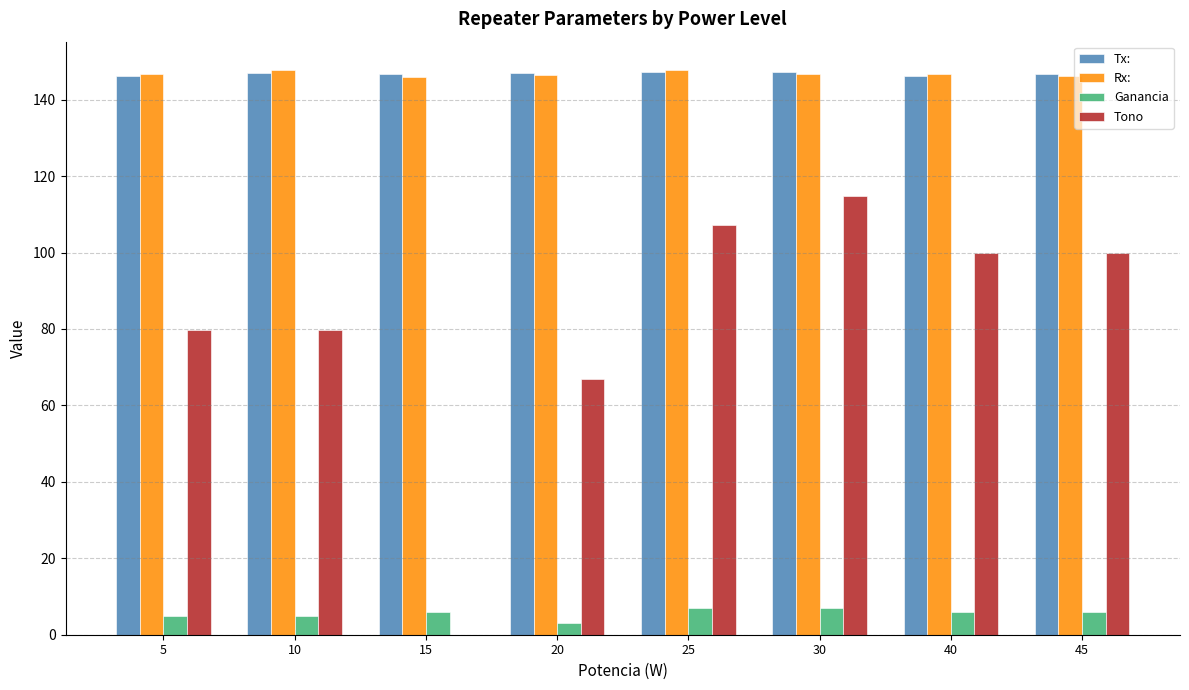

What is the total value across all series at 45?

398.9